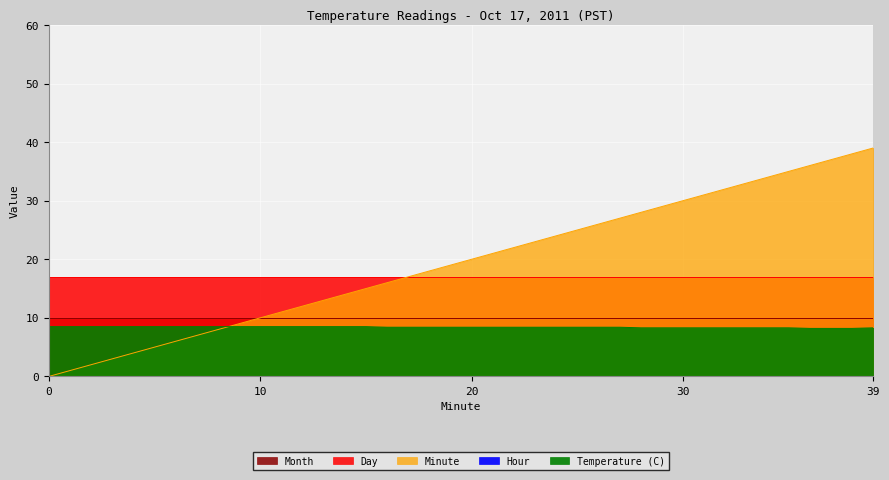

What is the difference between the highest and lowest values at 24?

24.0